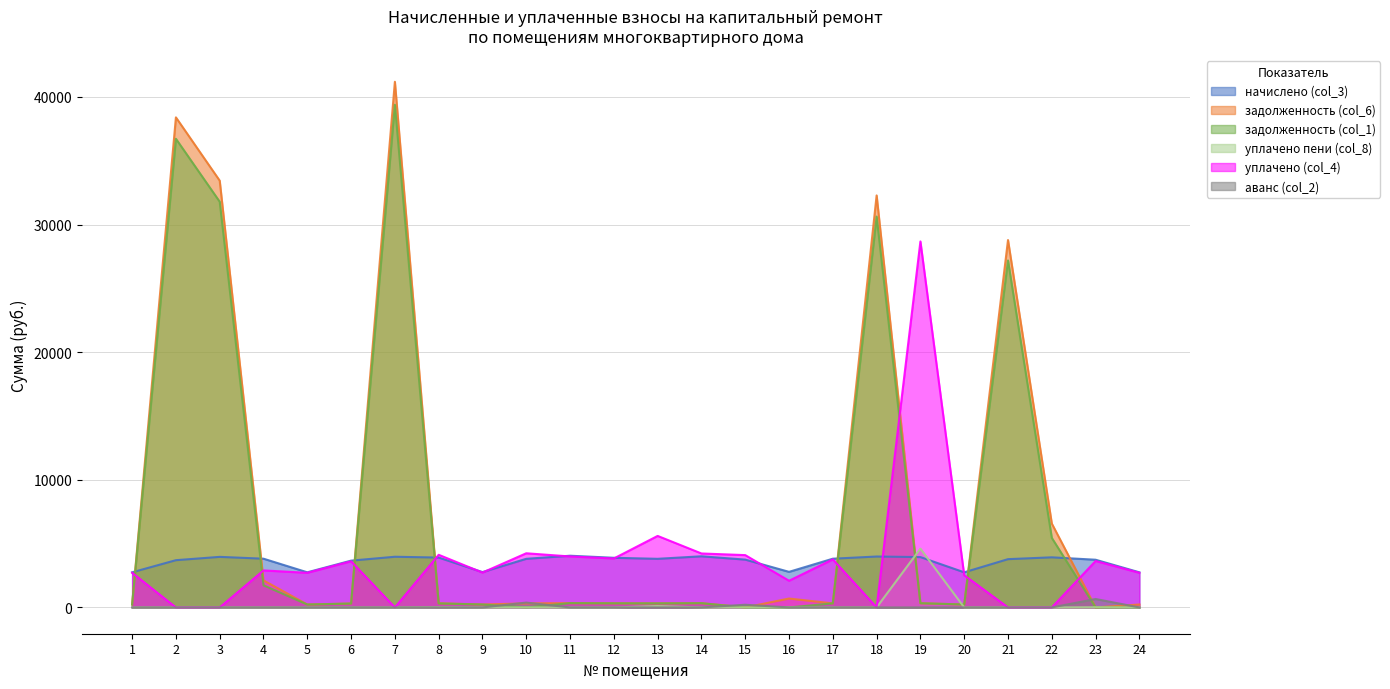

True or false: аванс (col_2) and уплачено (col_4) cross at least once.

False